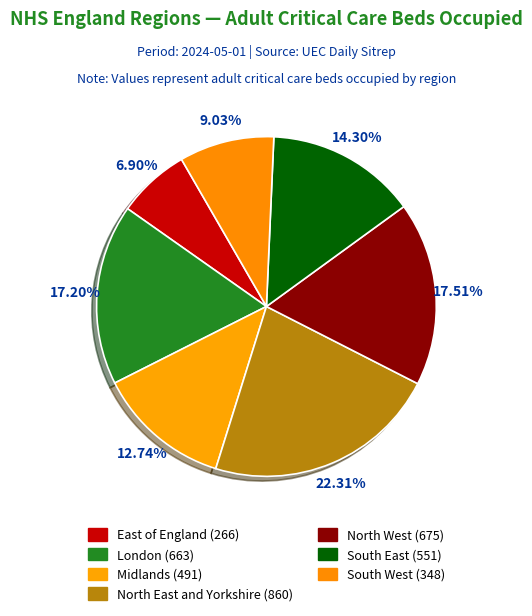

To the nearest percent, what percentage of the pie is London?

17%